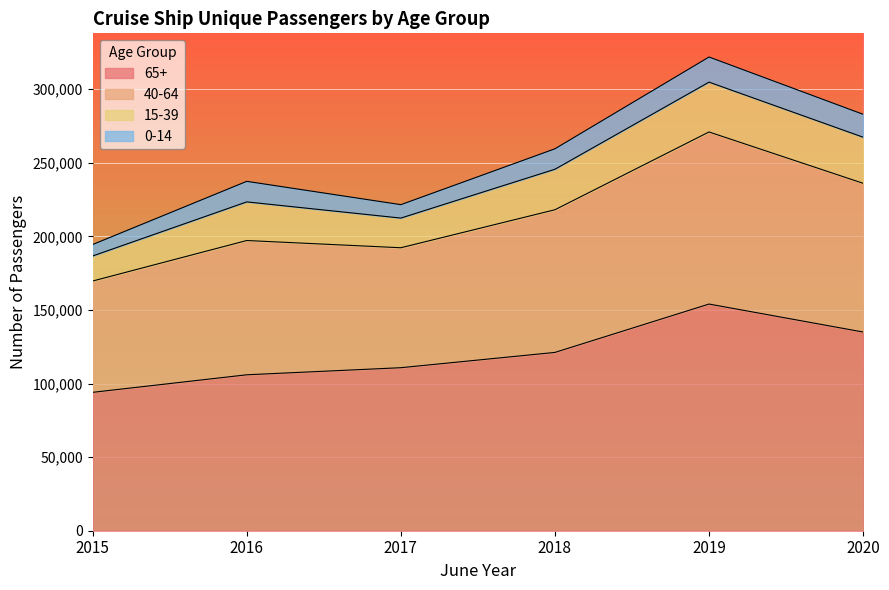

What is the difference between the maximum and second lowest values in the 65+ series?

48061